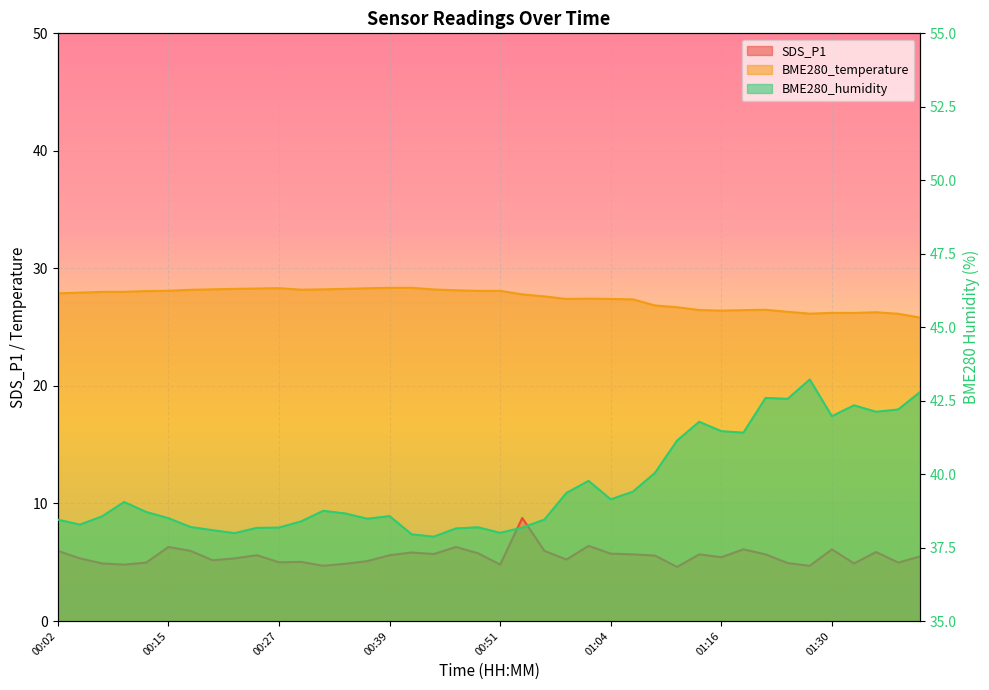

Is the value of SDS_P1 at 00:39 greater than the value of BME280_temperature at 01:22?

No